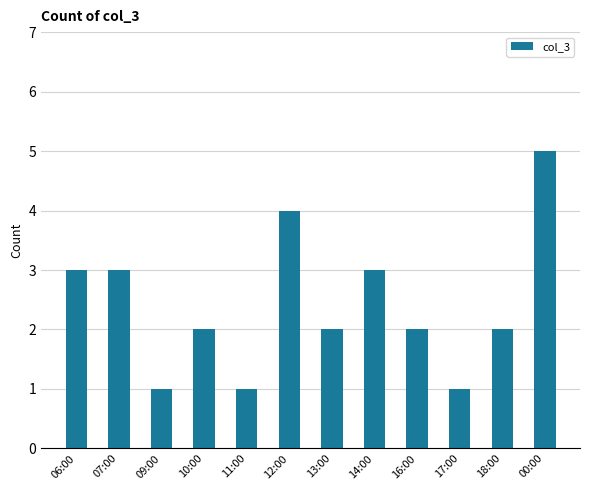

Reading left to right, extract all data points from this chart.

06:00=3	07:00=3	09:00=1	10:00=2	11:00=1	12:00=4	13:00=2	14:00=3	16:00=2	17:00=1	18:00=2	00:00=5